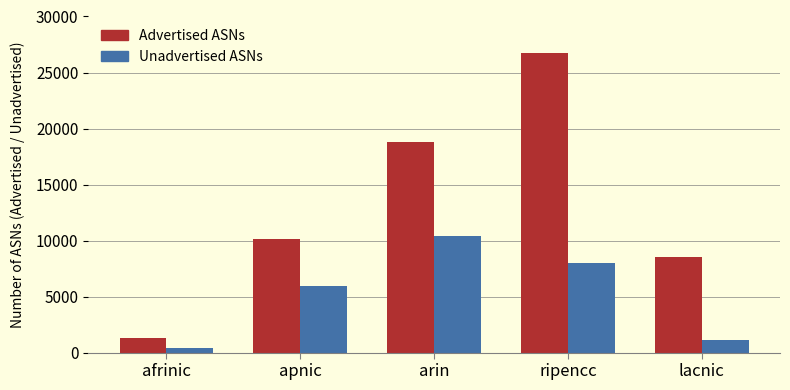

Reading left to right, list all the values displayed in this chart.

Advertised ASNs: 1312	10122	18819	26748	8551
Unadvertised ASNs: 431	5959	10420	8001	1121